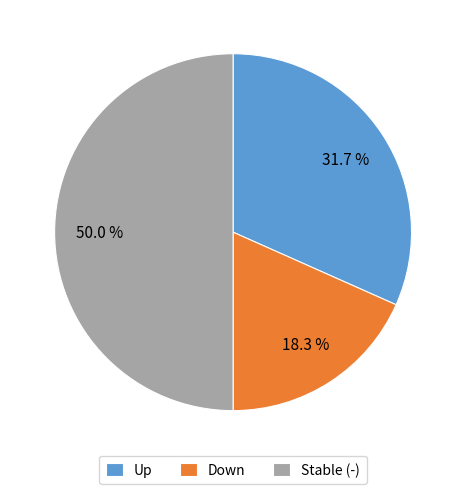

Rank the categories by value from highest to lowest.

Stable (-), Up, Down